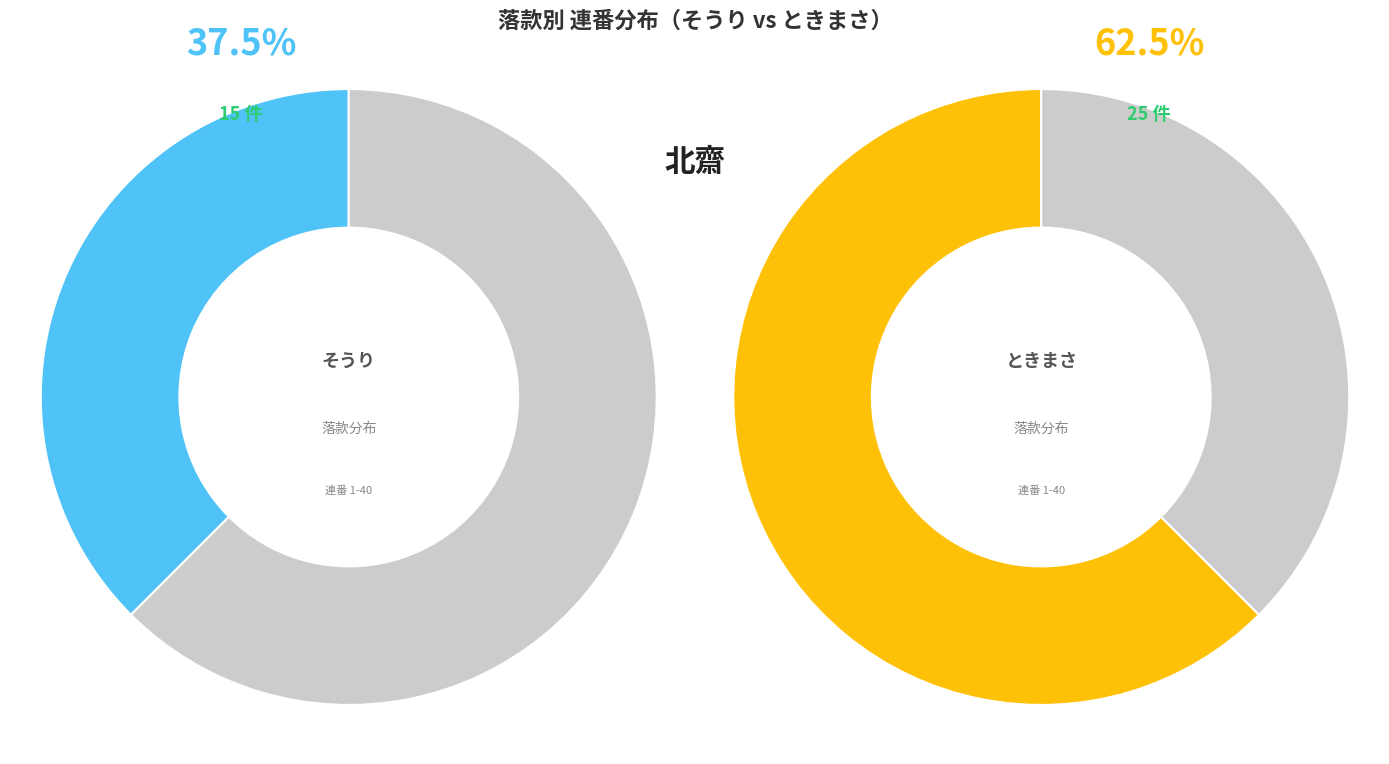

Is it true that ときまさ is 54% of the pie?

False